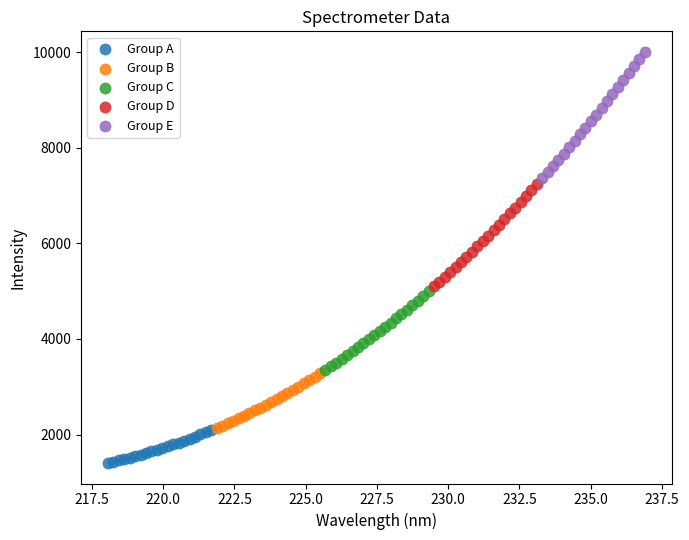

Which series has the widest spread of Y values?

Group E